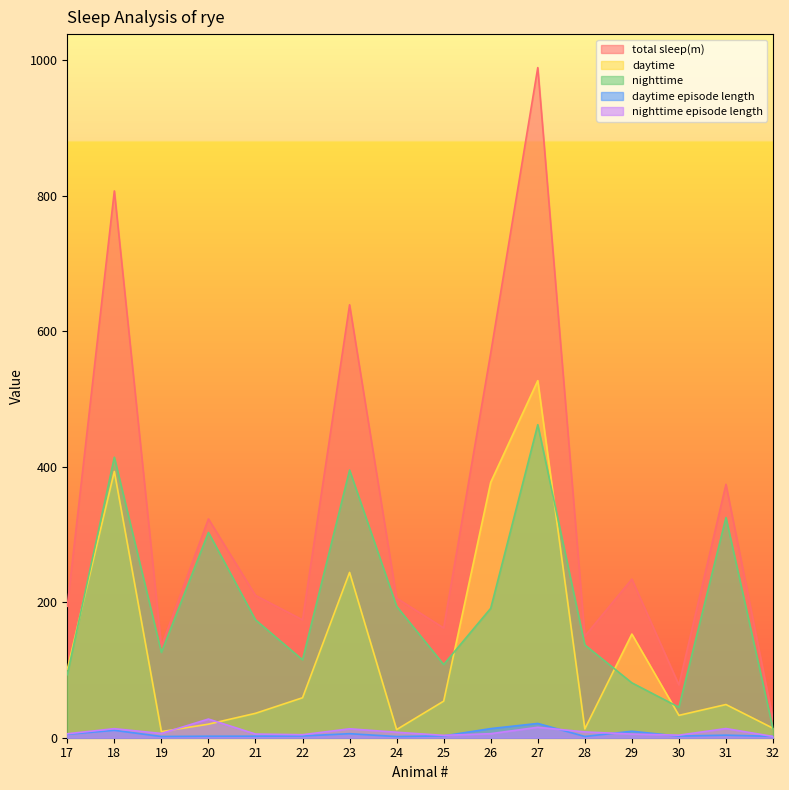

The nighttime episode length series shows 13.2 at 23. True or false?

True